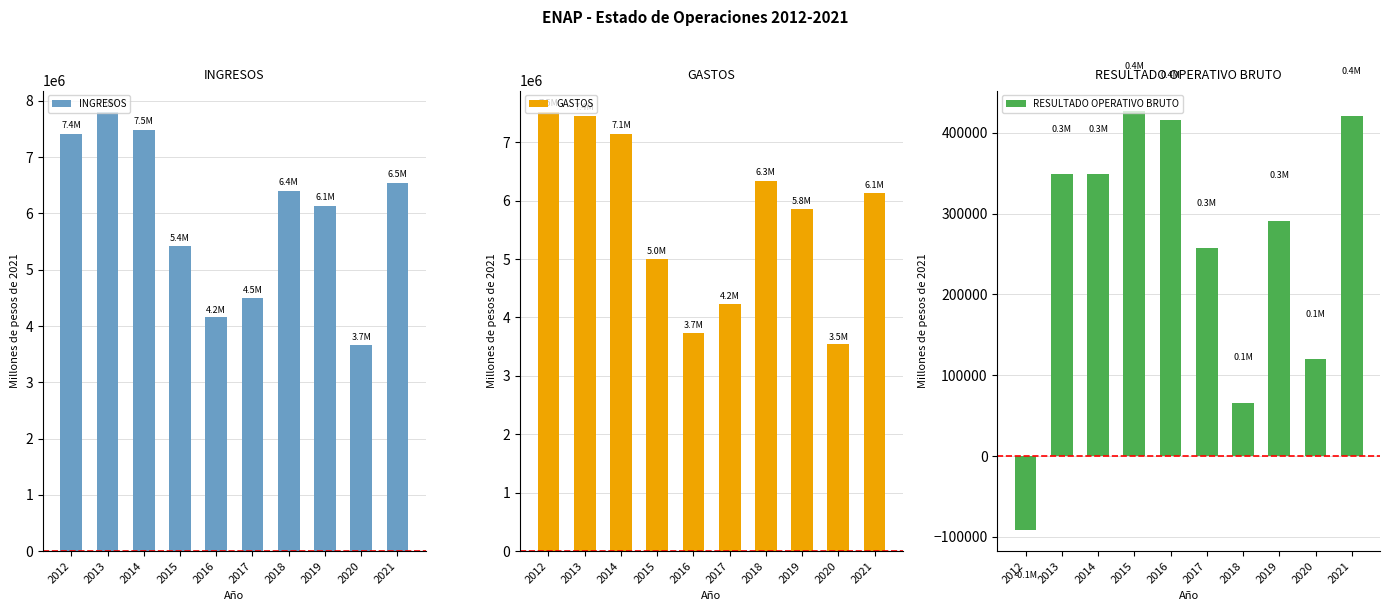

Reading right to left, list all the values displayed in this chart.

INGRESOS: 6544102.2	3658253.5	6139999.0	6404948.3	4493424.1	4152459.5	5424384.1	7487017.6	7794238.6	7416659.0
GASTOS: 6123670.8	3538300.2	5848760.7	6338808.1	4236407.1	3736564.5	4998036.2	7138345.3	7445599.3	7508478.4
RESULTADO OPERATIVO BRUTO: 420431.4	119953.4	291238.3	66140.2	257017.0	415894.9	426347.9	348672.3	348639.4	-91819.4